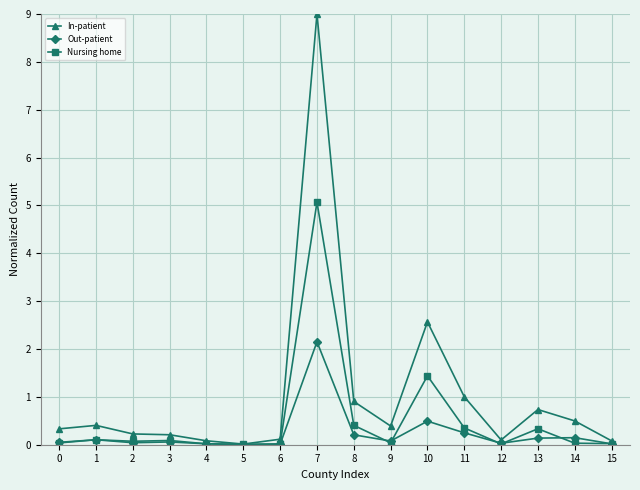

What are all the series names shown in the legend?

In-patient, Out-patient, Nursing home